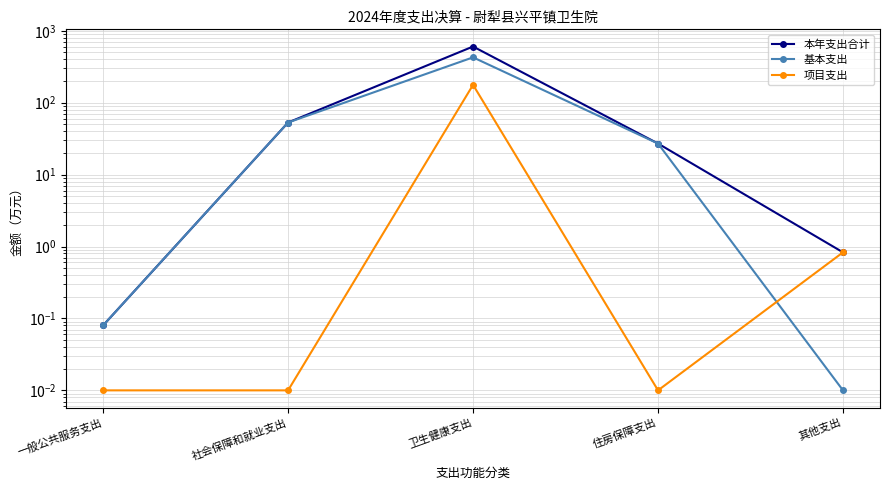

Does the chart display data point markers on the line(s)?

Yes